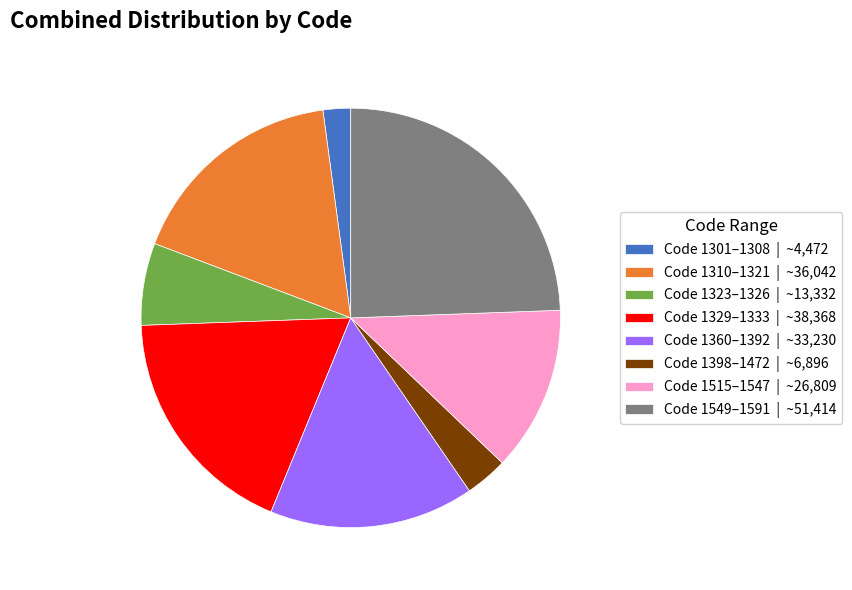

The Code 1310–1321 | ~36,042 slice represents 3% of the pie. True or false?

False